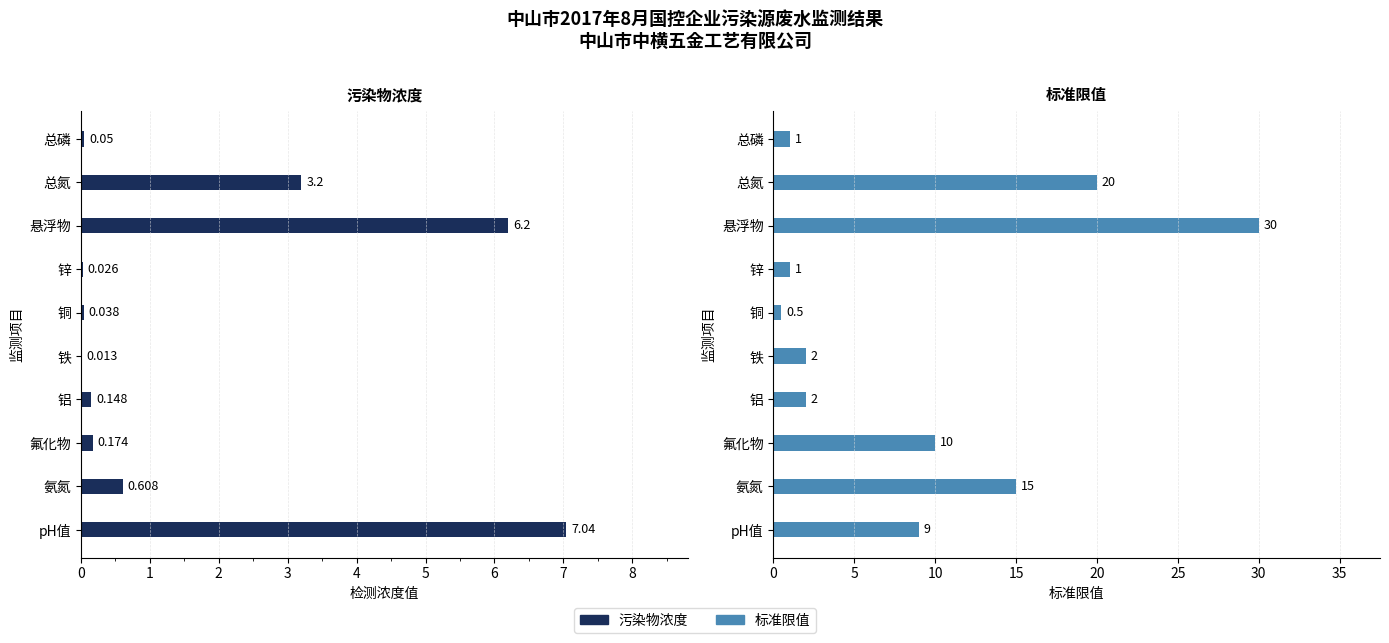

List the series in order of their peak value, lowest first.

污染物浓度, 标准限值